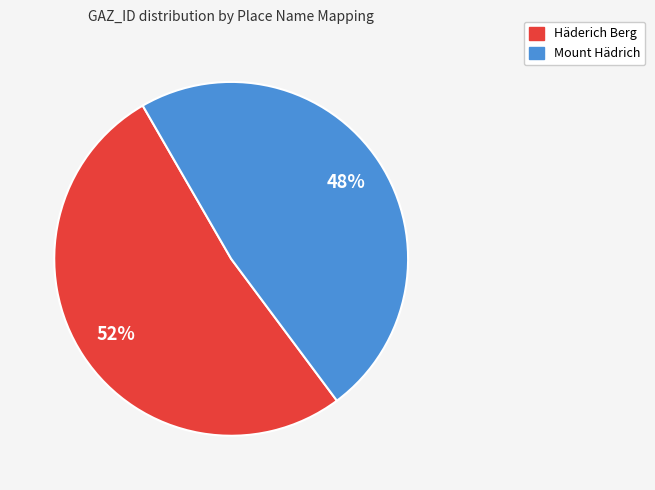

To the nearest percent, what is the difference between the largest and smallest slice percentages?

4%